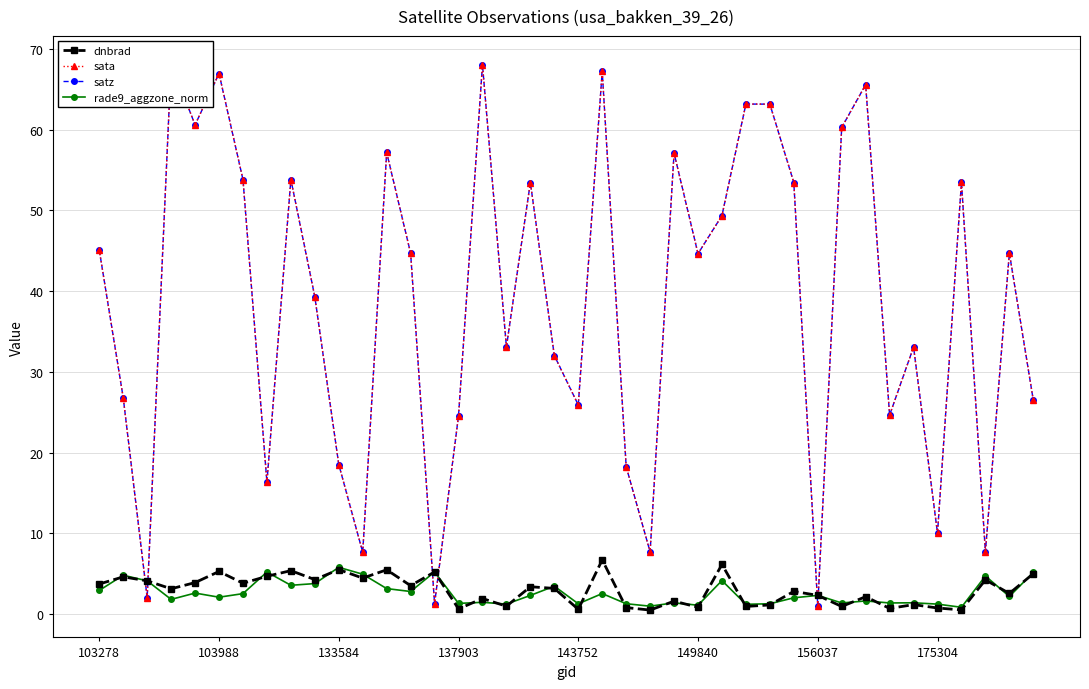

What is the maximum value for rade9_aggzone_norm?

5.8